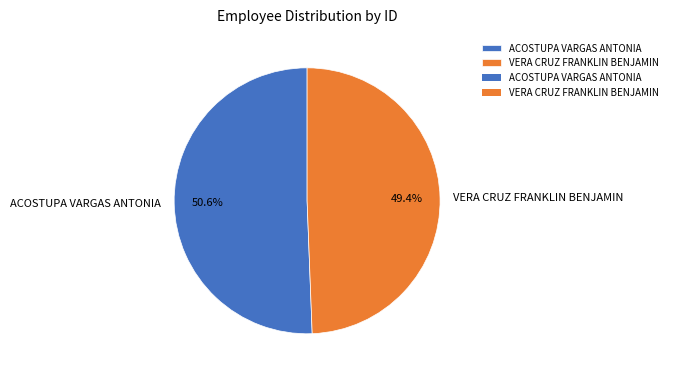

How many segments does this pie chart have?

2